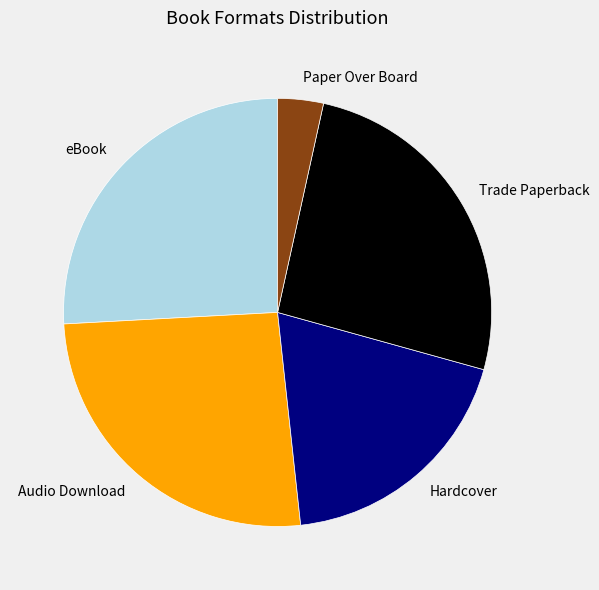

Is the sum of Audio Download and Hardcover greater than half?

No